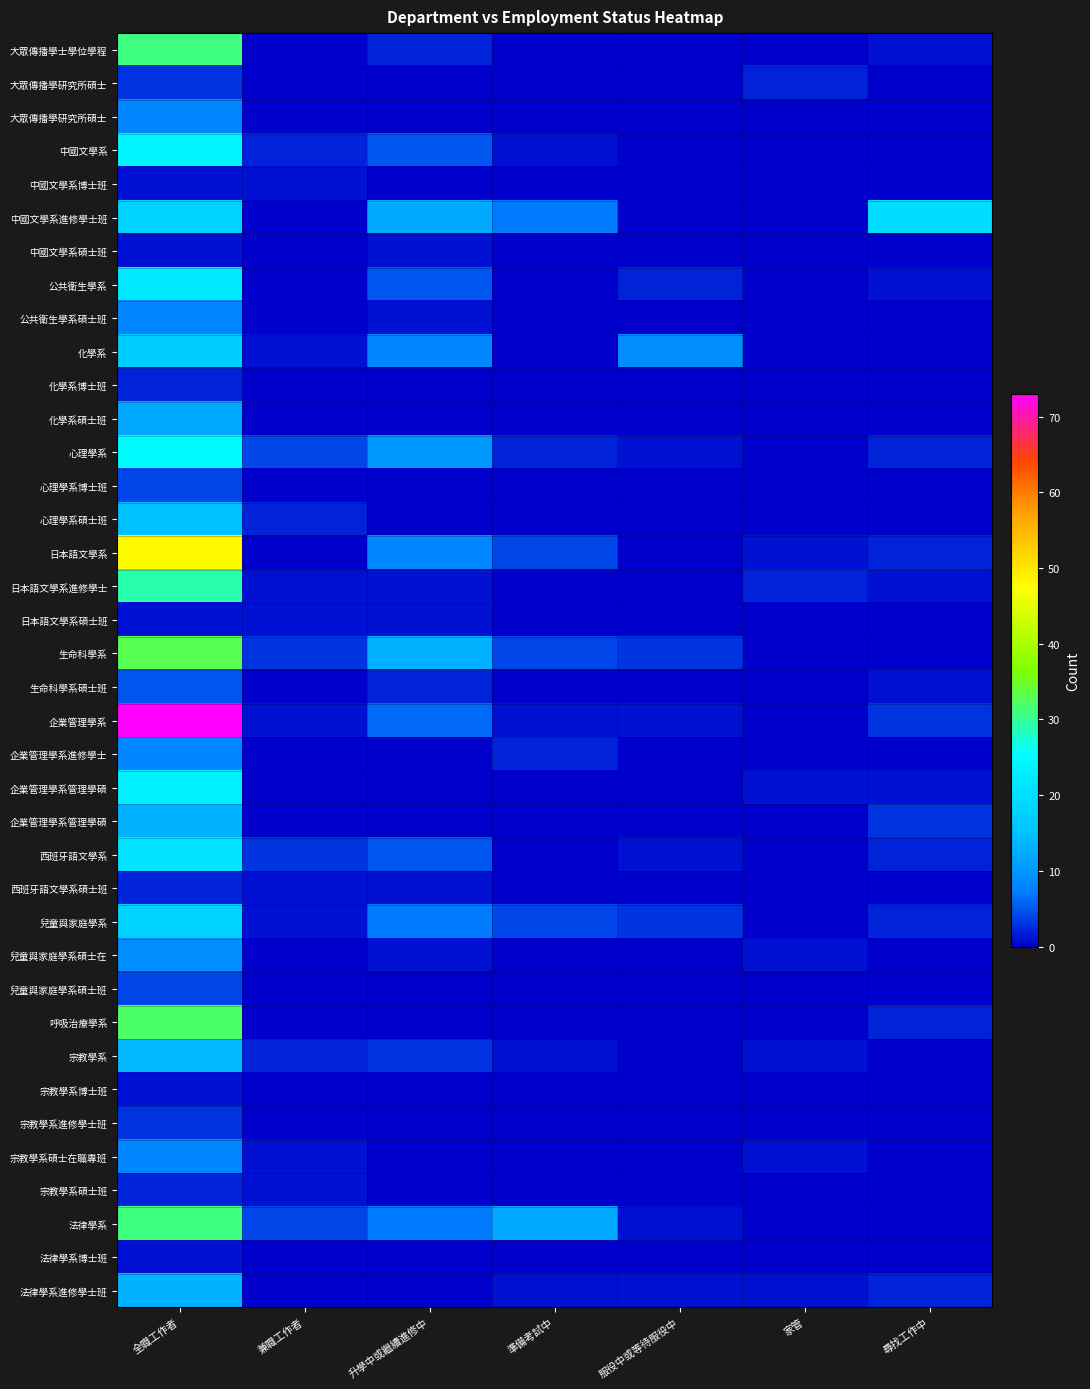

At which category is the sum across all series the highest?

全職工作者